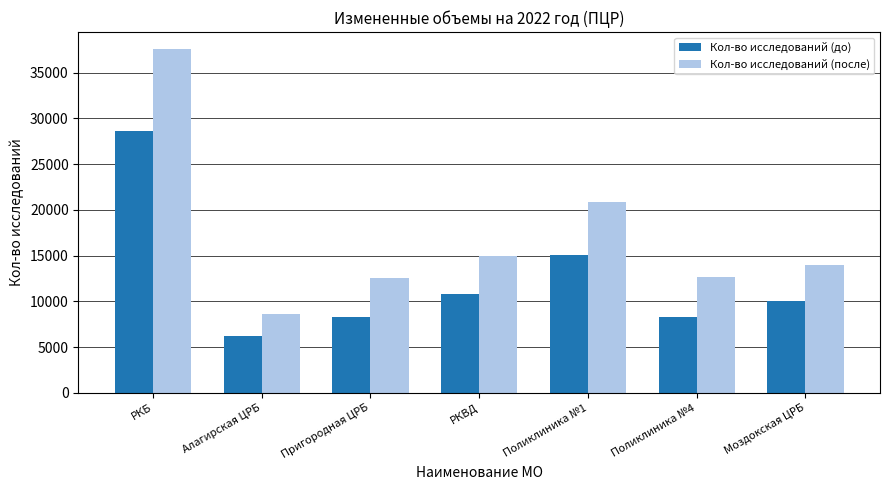

What is the sum of all Кол-во исследований (после) values?

121066